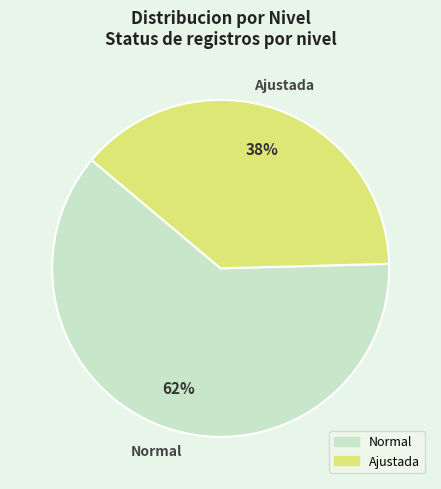

Rank the categories by value from highest to lowest.

Normal, Ajustada